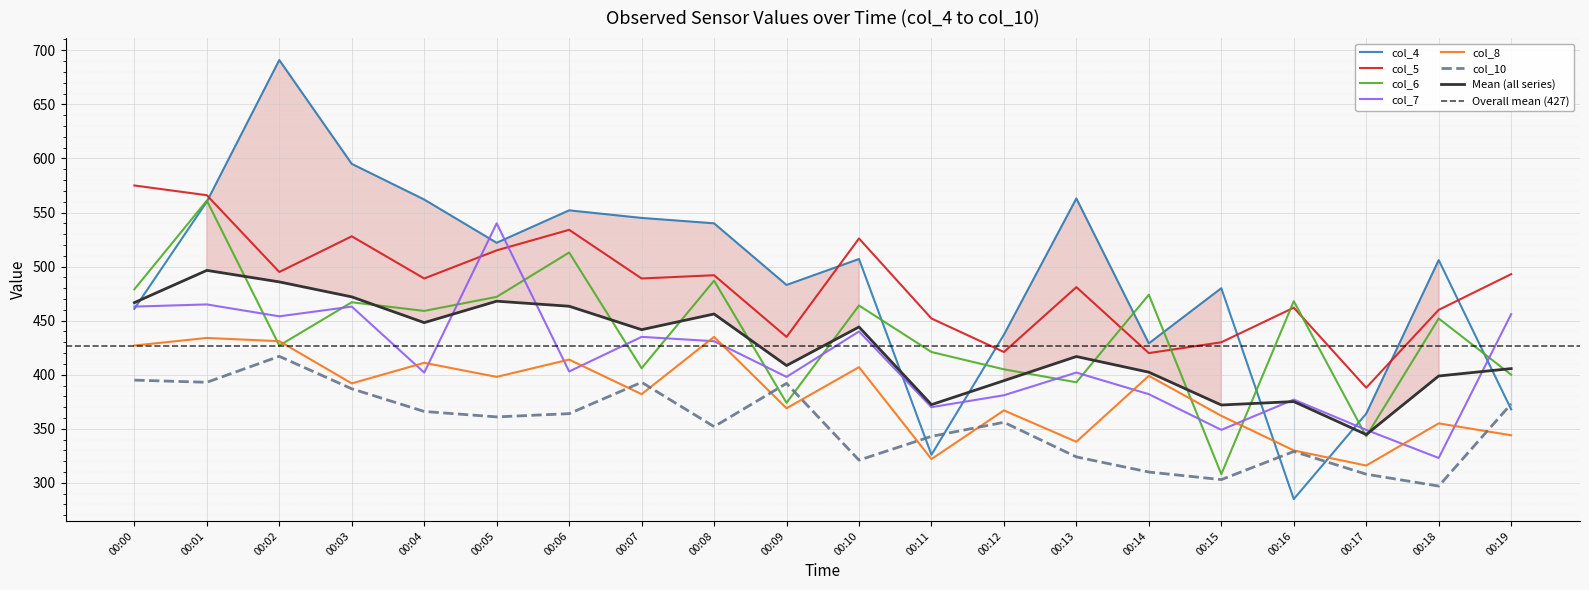

Which series has the largest range (max minus min)?

col_4